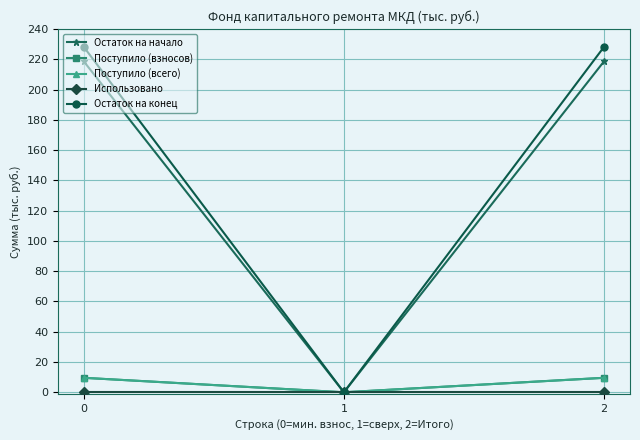

Does the chart have visible grid lines?

Yes